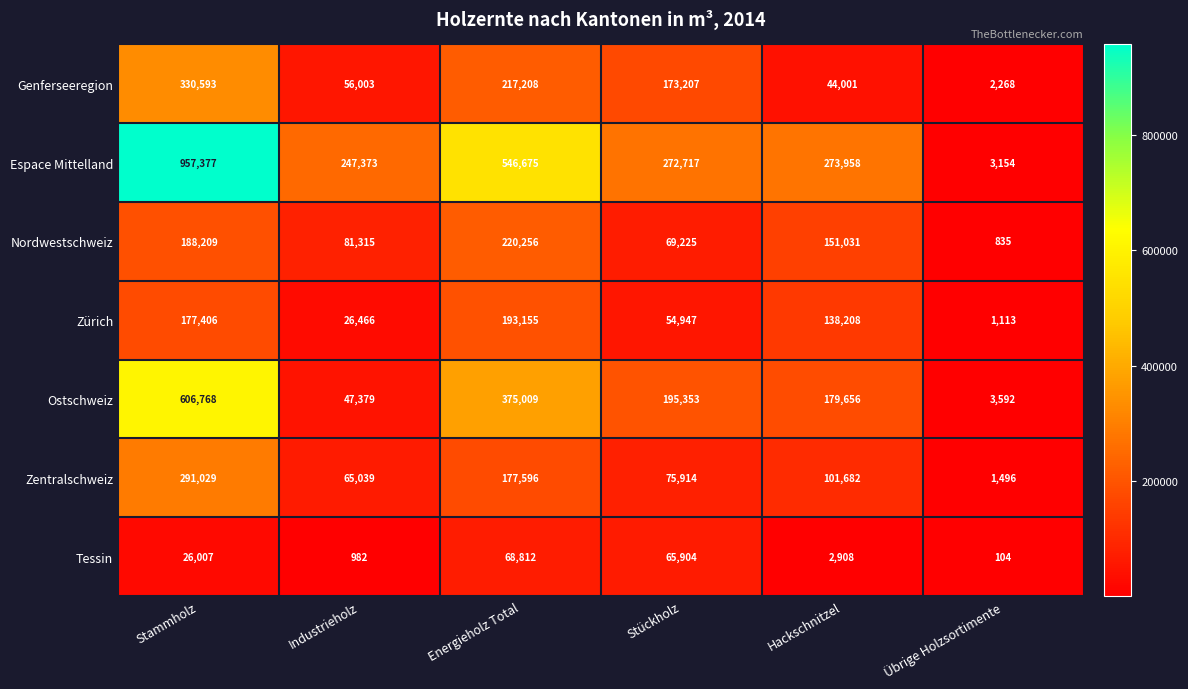

Which series has the largest range (max minus min)?

Espace Mittelland